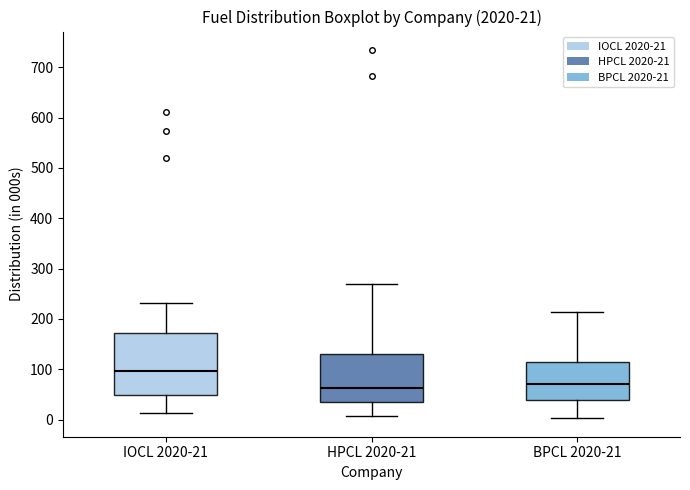

Comparing the boxes themselves (not the whiskers), which one is the tallest?

IOCL 2020-21